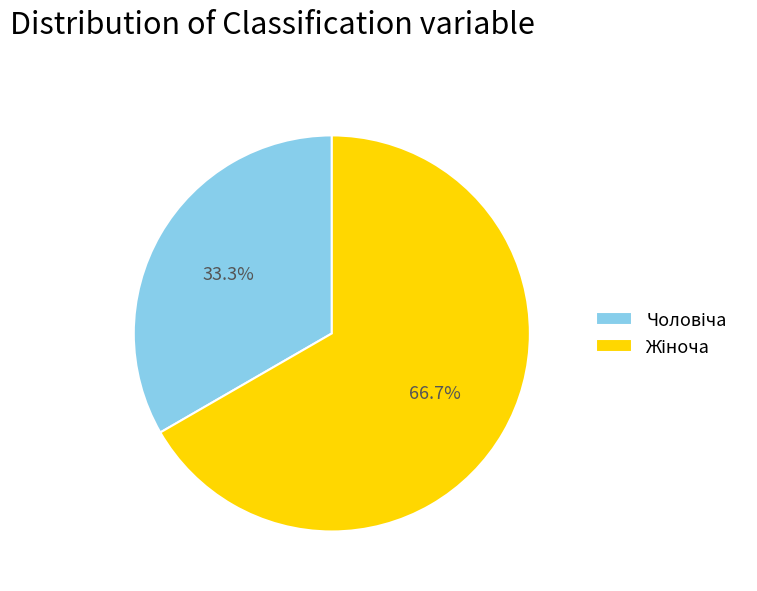

Is there any slice that represents more than half of the pie?

Yes